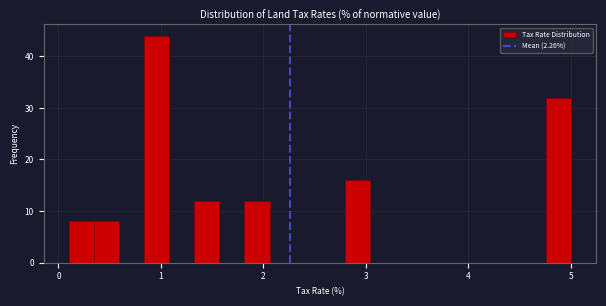

Around what value on the x-axis is the tallest bar? Give the approximate position of its centre, as read against the axis.

1.0